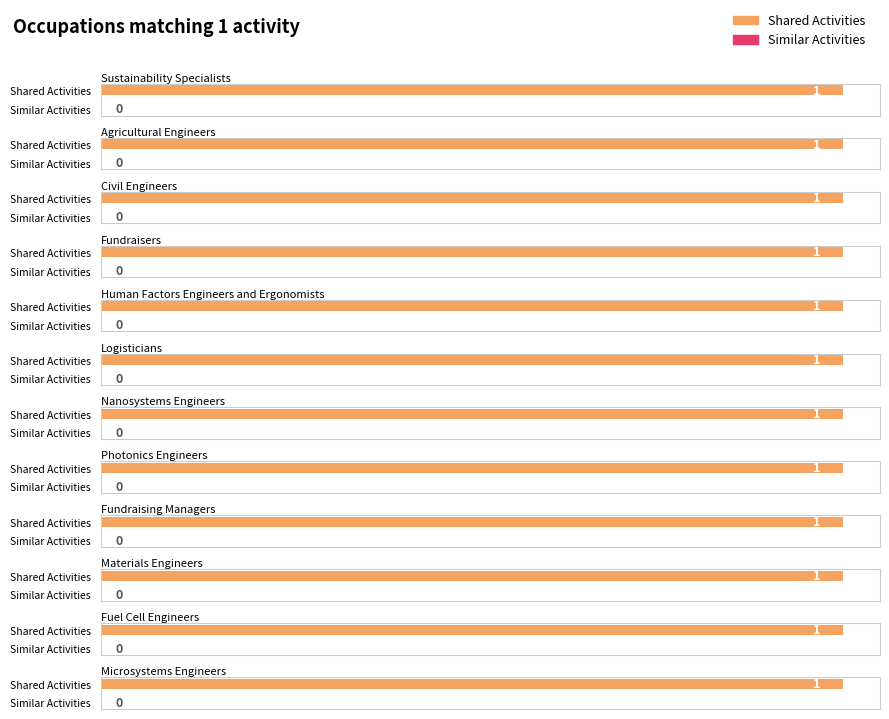

Which category has the lowest value in the Shared Activities series?

Sustainability Specialists